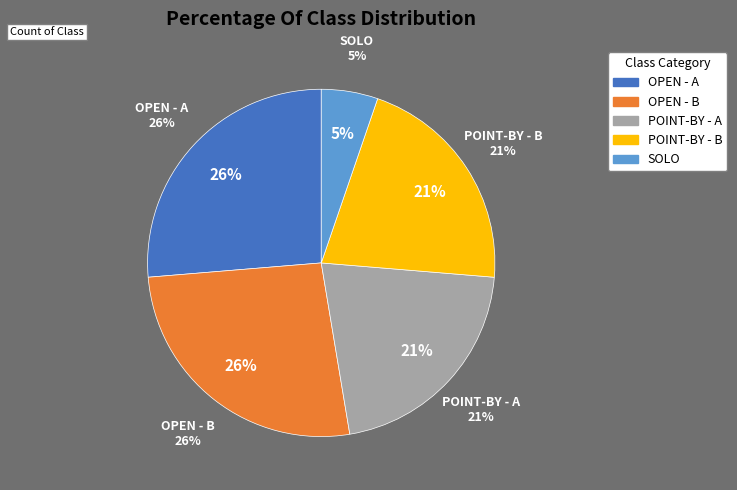

Does any single category account for the majority?

No